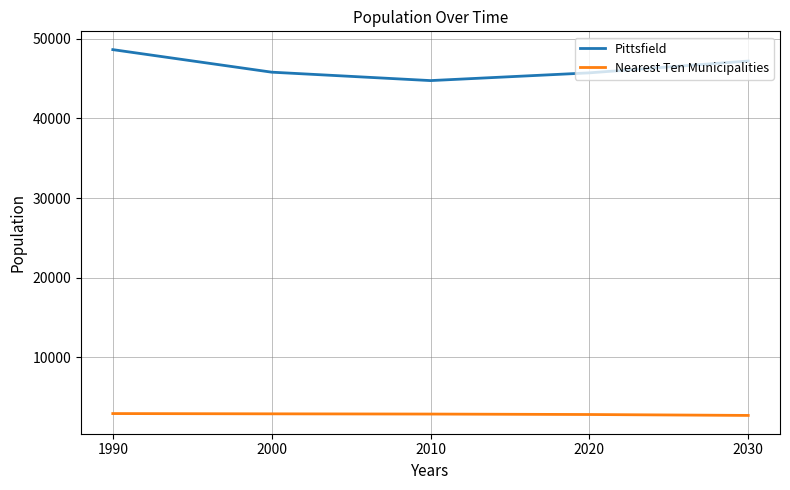

What is the total value across all series at 2020?

48556